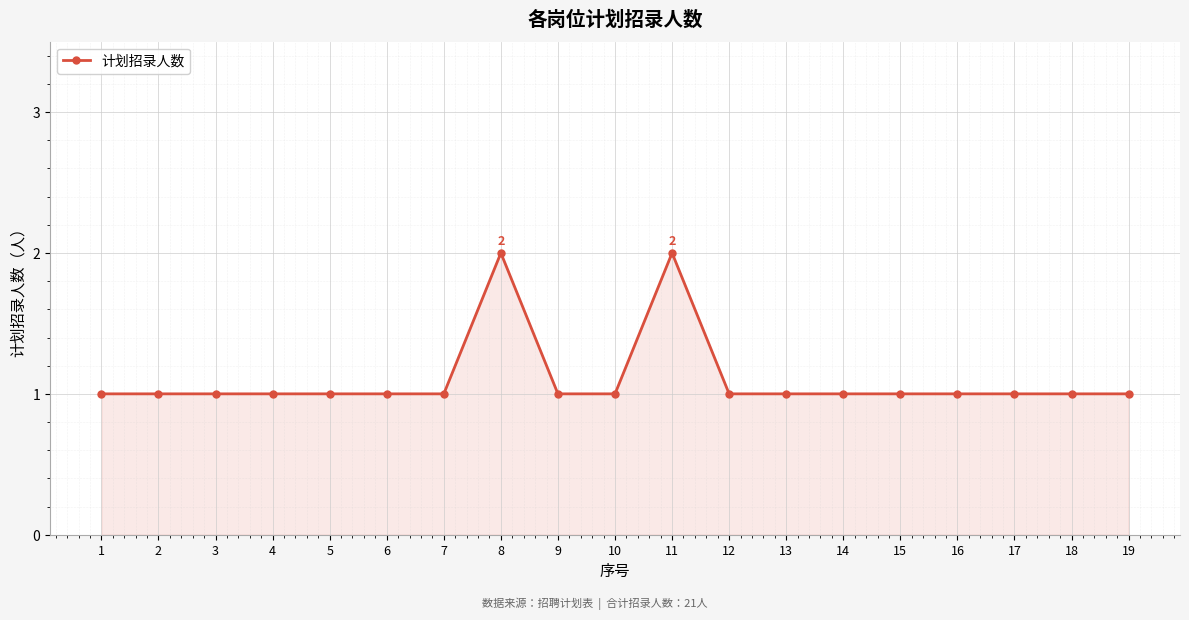

What is the difference between the second highest and minimum values?

1